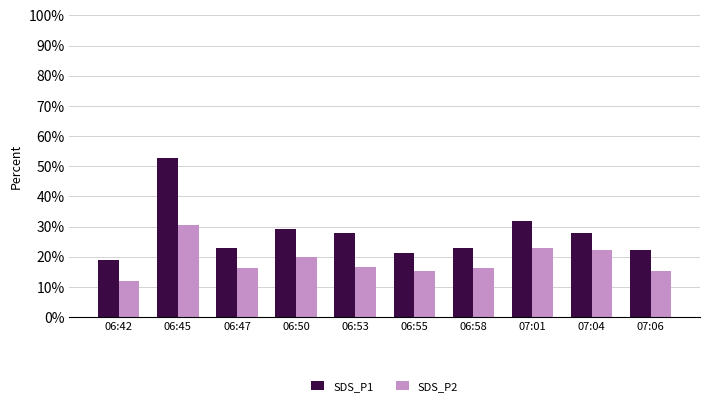

At 06:50, list the series in order from smallest to largest.

SDS_P2, SDS_P1